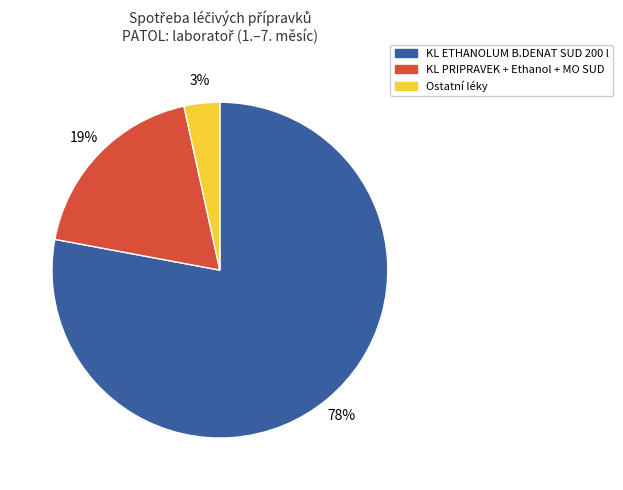

To the nearest percent, what is the difference between the largest and smallest slice percentages?

75%